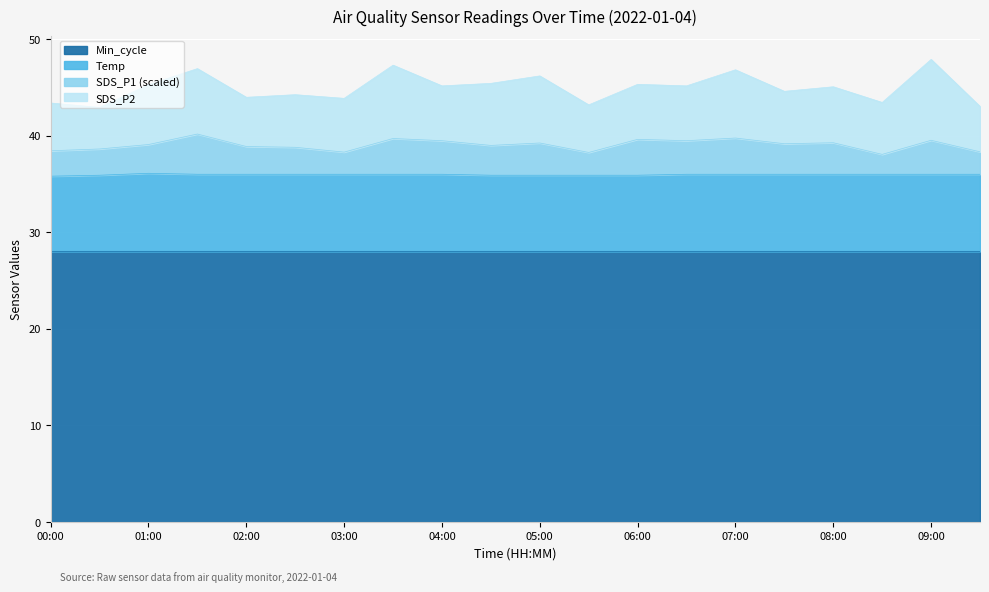

What is the approximate value of SDS_P1 at 06:00?

39.6